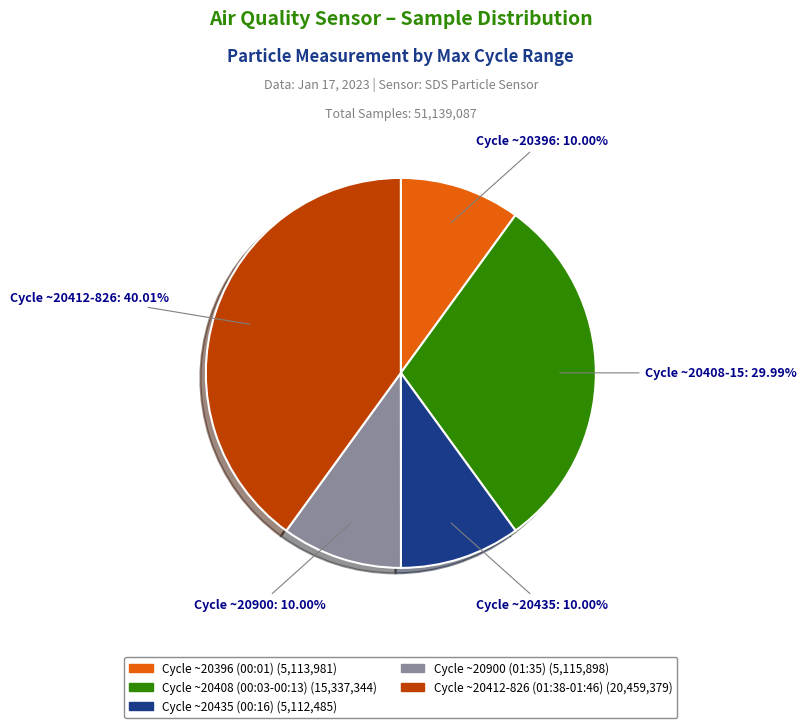

Does any single category account for the majority?

No